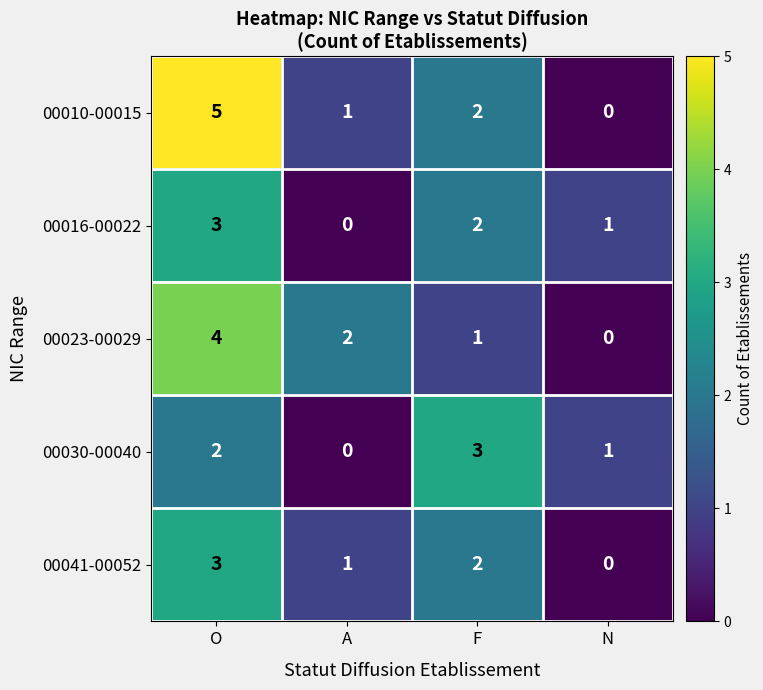

Reading left to right, what are all the values shown in this chart?

00010-00015: O=5	A=1	F=2	N=0
00016-00022: O=3	A=0	F=2	N=1
00023-00029: O=4	A=2	F=1	N=0
00030-00040: O=2	A=0	F=3	N=1
00041-00052: O=3	A=1	F=2	N=0